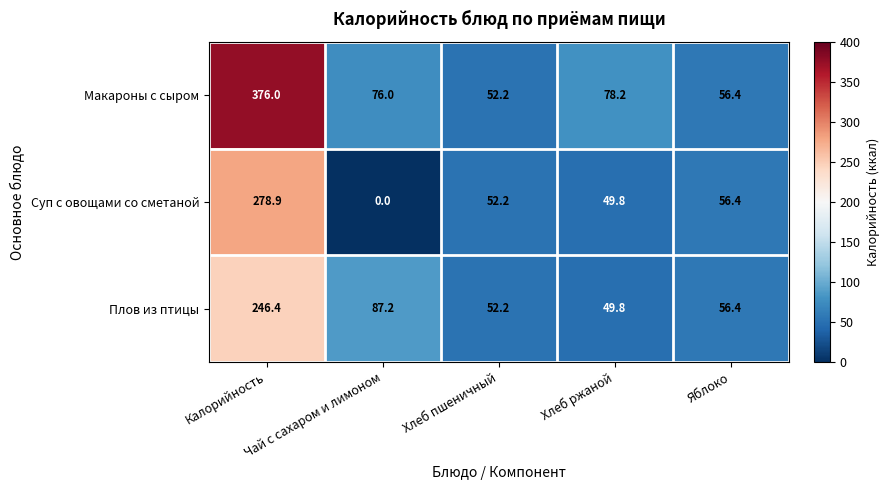

Which category has the highest value across all series?

Калорийность